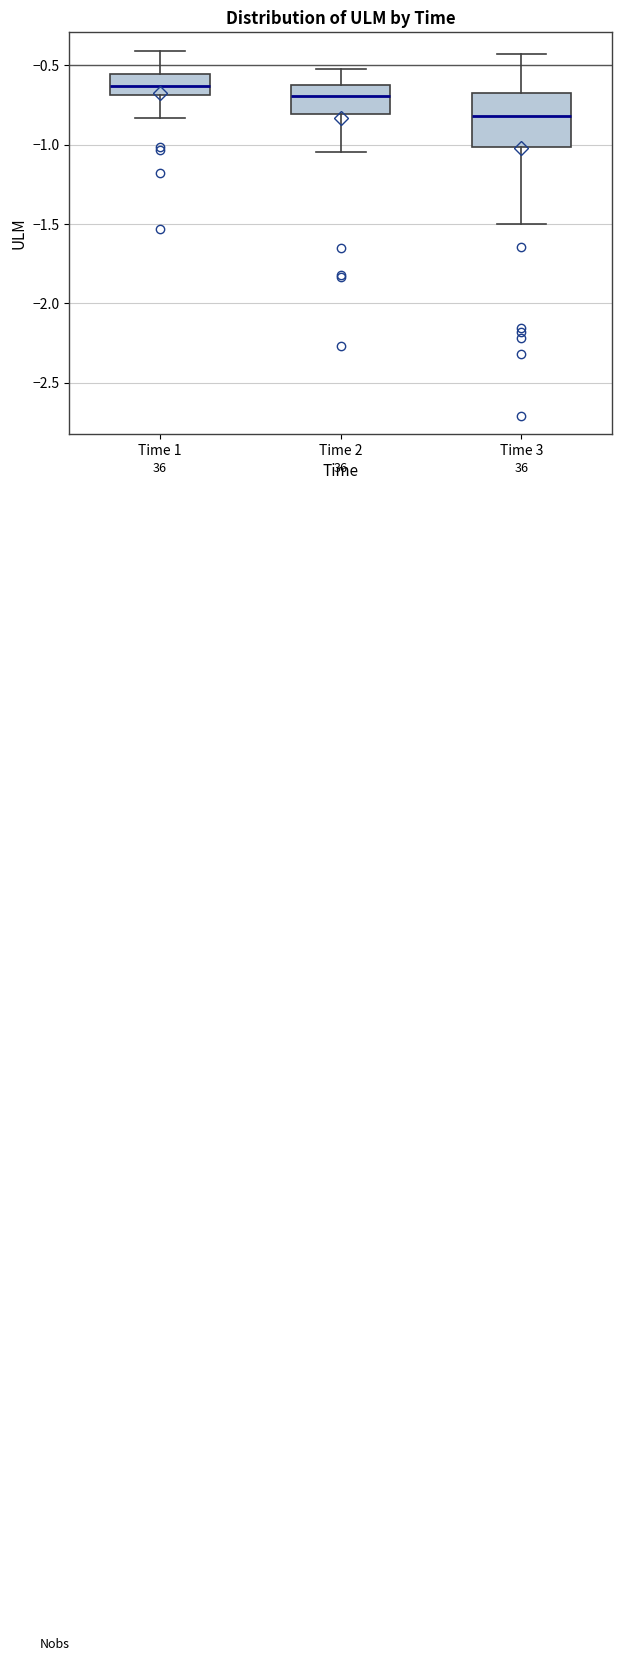

Which box's median line is the lowest?

Time 3